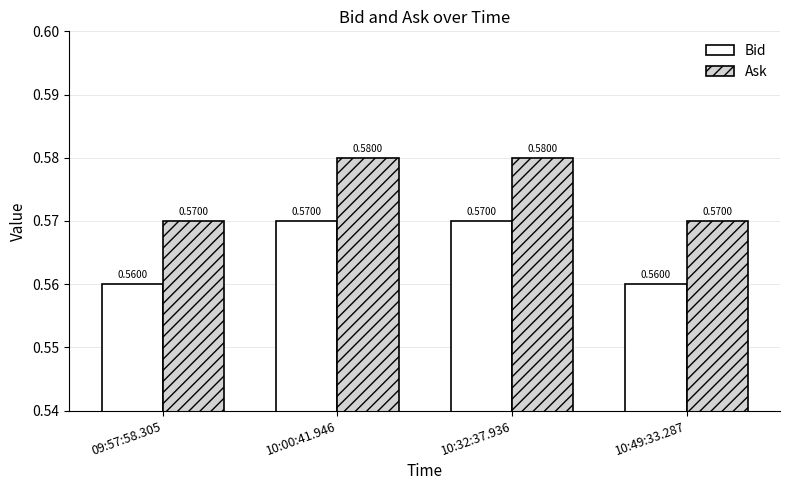

Is it true that Ask equals 0.8 at 10:49:33.287?

False